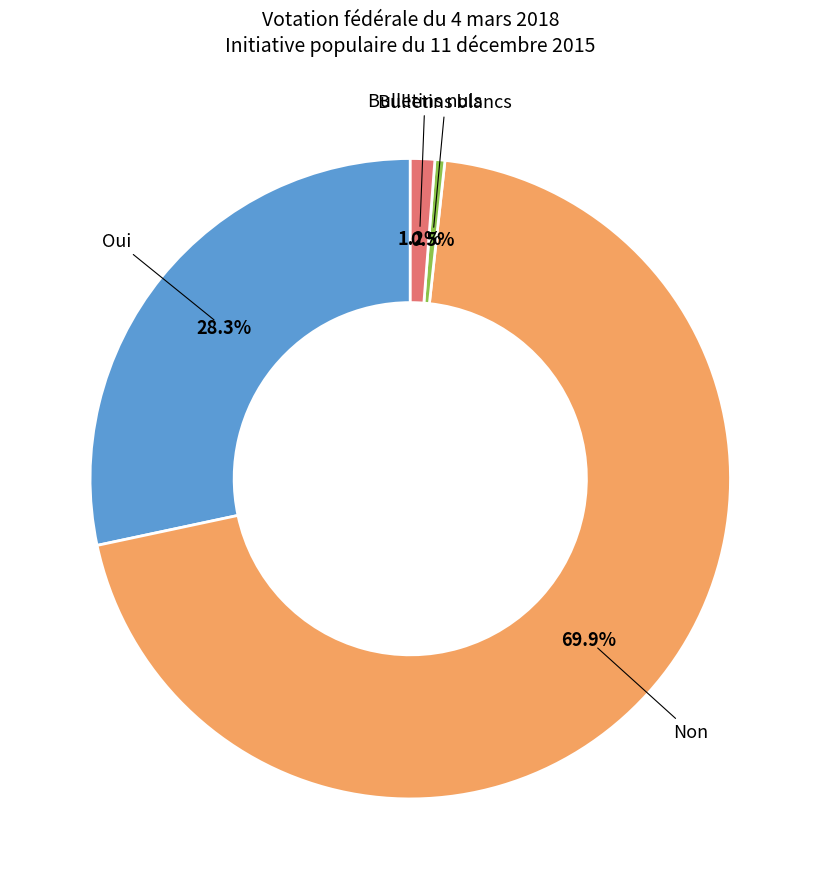

Count the number of slices in the pie.

4